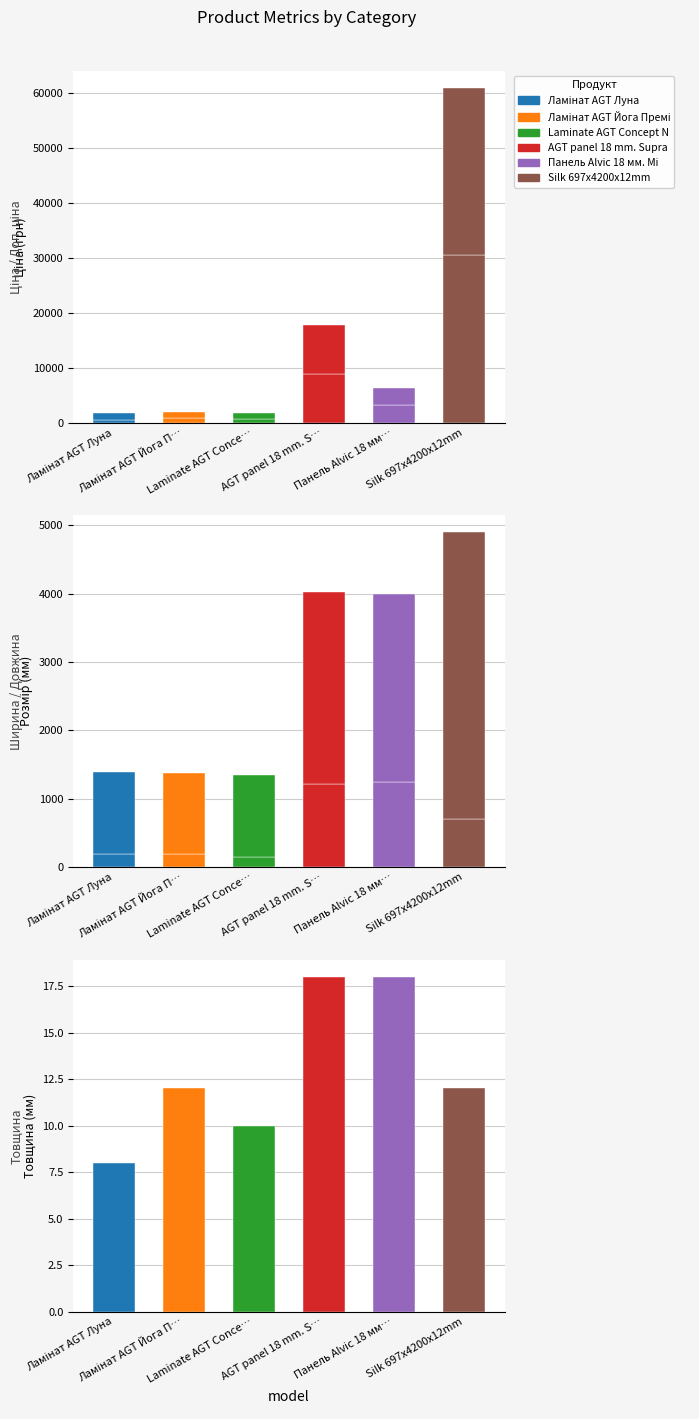

Reading right to left, what are all the values shown in this chart?

Ламінат AGT Луна: Товщина=8.0	Довжина=1200.0	Ширина=191.0	Доп. ціна=1227.2	Ціна=535.4
Ламінат AGT Йога Преміум: Товщина=12.0	Довжина=1195.0	Ширина=189.0	Доп. ціна=1101.8	Ціна=813.0
Laminate AGT Concept Neo Series: Товщина=10.0	Довжина=1195.0	Ширина=154.5	Доп. ціна=1017.8	Ціна=689.1
AGT panel 18 mm. Supramat: Товщина=18.0	Довжина=2800.0	Ширина=1220.0	Доп. ціна=8874.6	Ціна=8874.6
Панель Alvic 18 мм. Мінерва: Товщина=18.0	Довжина=2750.0	Ширина=1240.0	Доп. ціна=3137.0	Ціна=3136.8
Silk 697x4200x12mm: Товщина=12.0	Довжина=4200.0	Ширина=697.0	Доп. ціна=30512.3	Ціна=30512.3